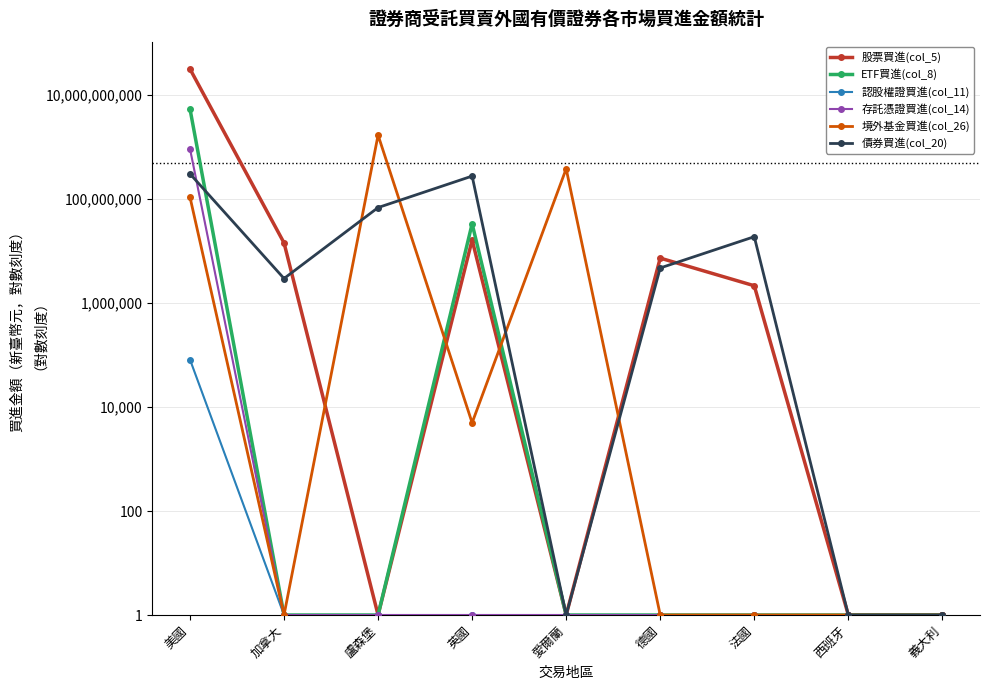

True or false: 境外基金買進(col_26) and 認股權證買進(col_11) intersect in this chart.

False